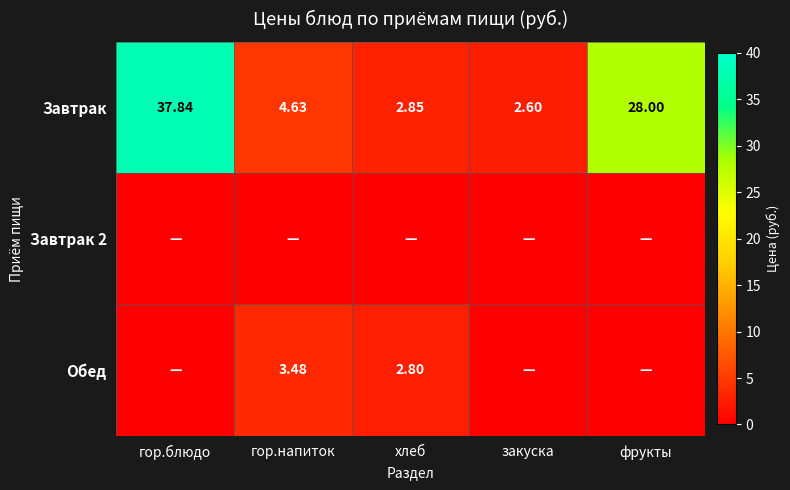

At which label is Завтрак closest to 20?

фрукты